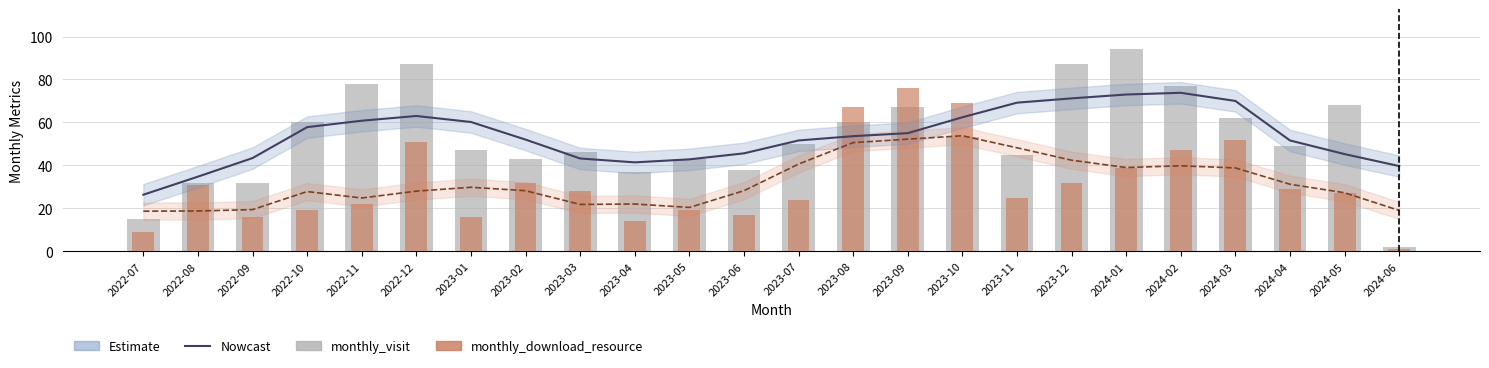

Rank the series by their maximum value, from highest to lowest.

monthly_visit, monthly_download_resource, Estimate, Nowcast